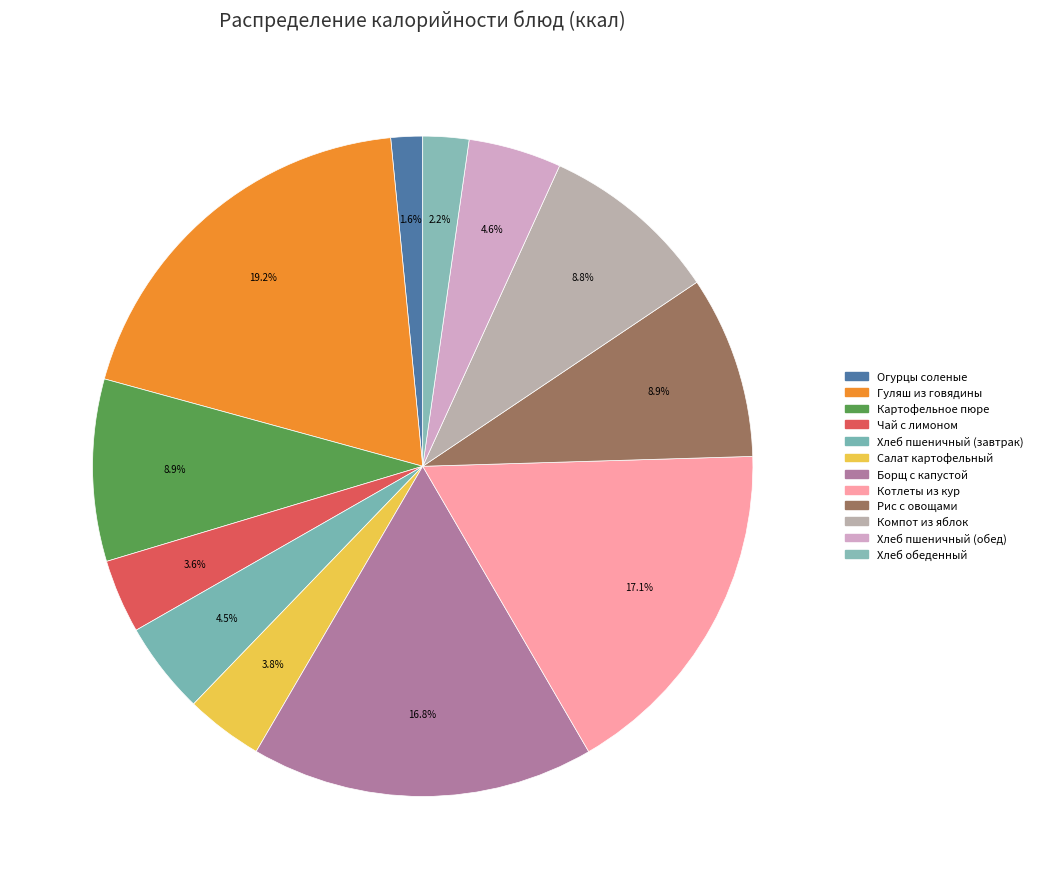

What percentage is the Огурцы соленые slice, to the nearest percent?

2%